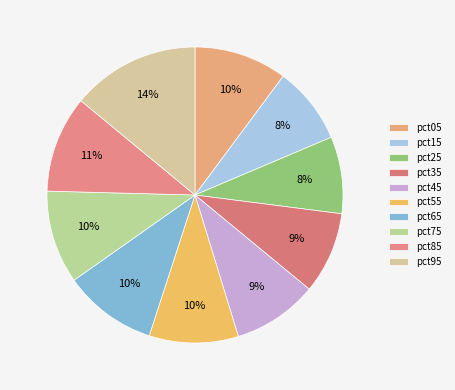

How many slices are in this pie chart?

10